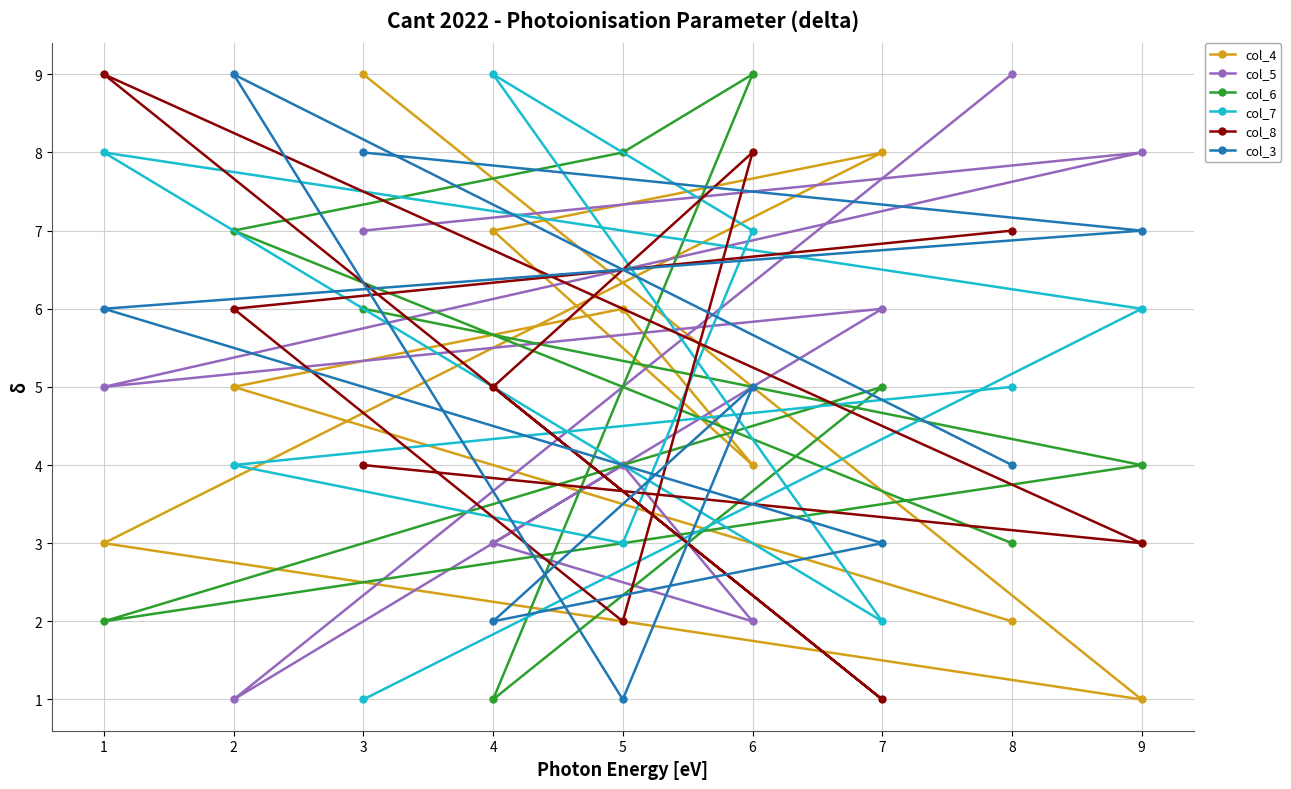

What is the sum of all col_7 values?

45